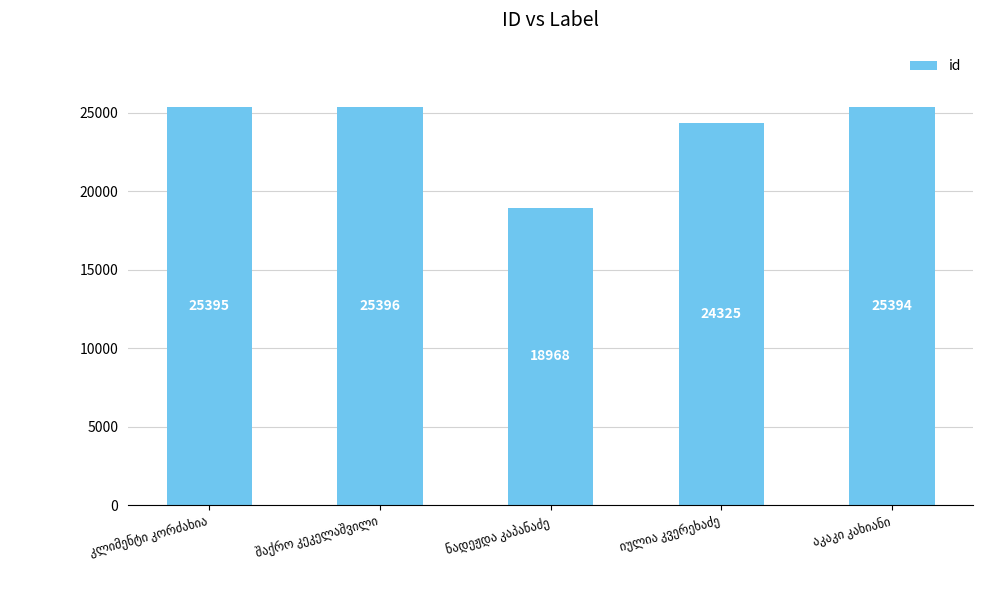

How many values are below 25394?

2